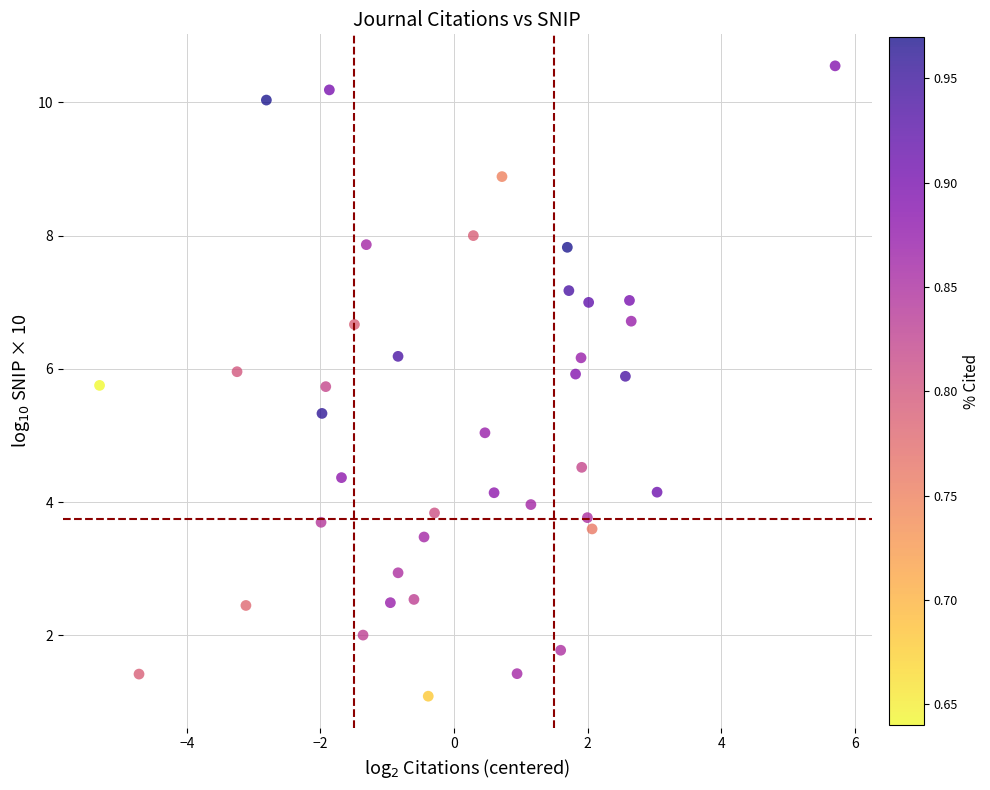

What is the range of Y values (max minus min)?

9.5